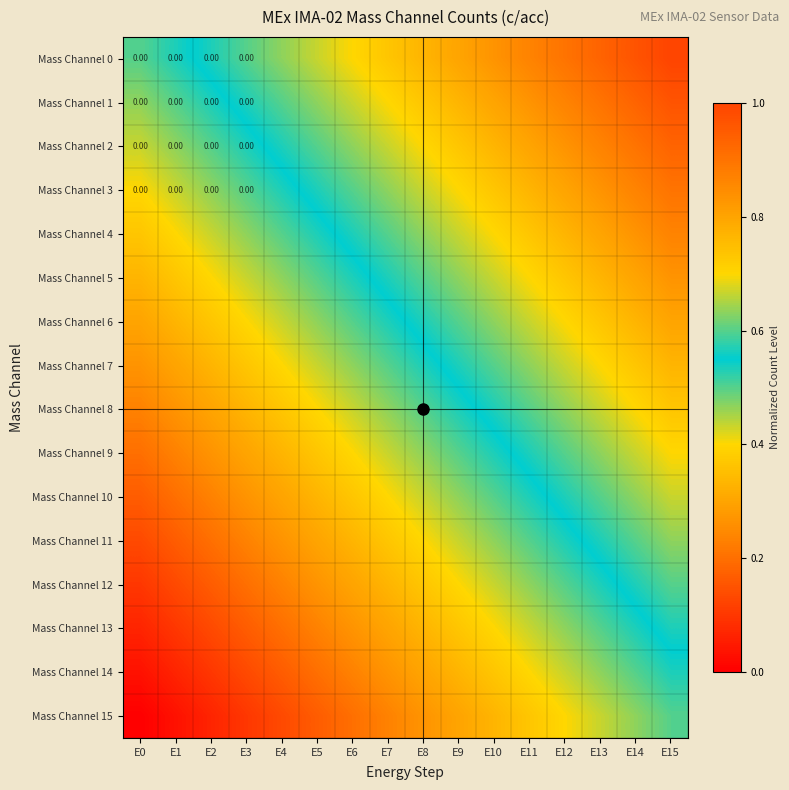

At which category is the sum across all series the highest?

E15